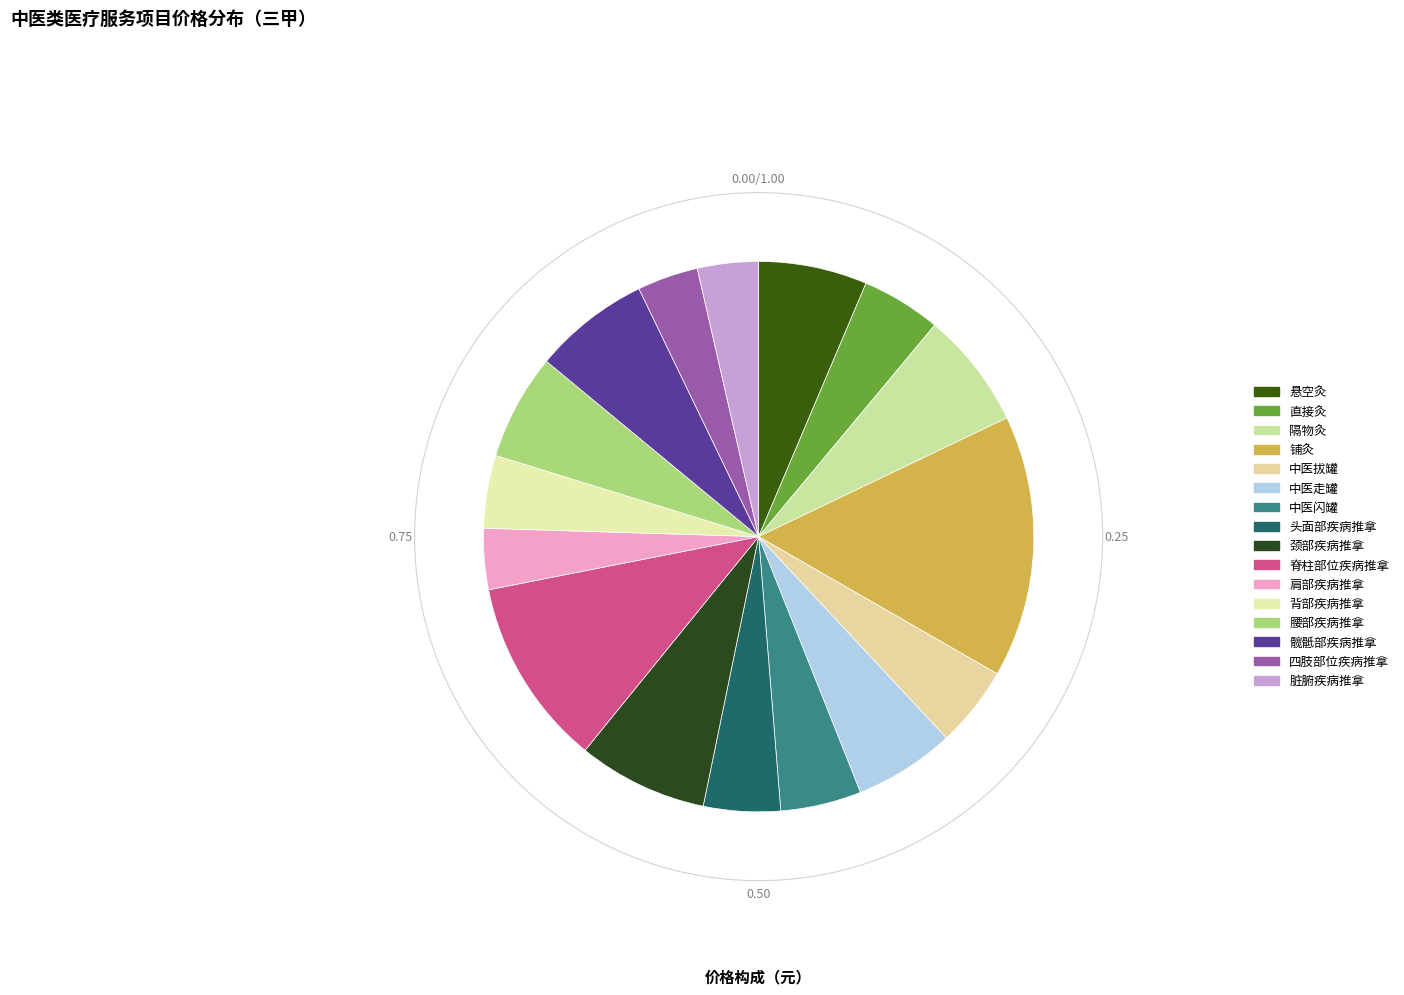

Do 悬空灸 and 中医拔罐 together represent more than half of the pie?

No